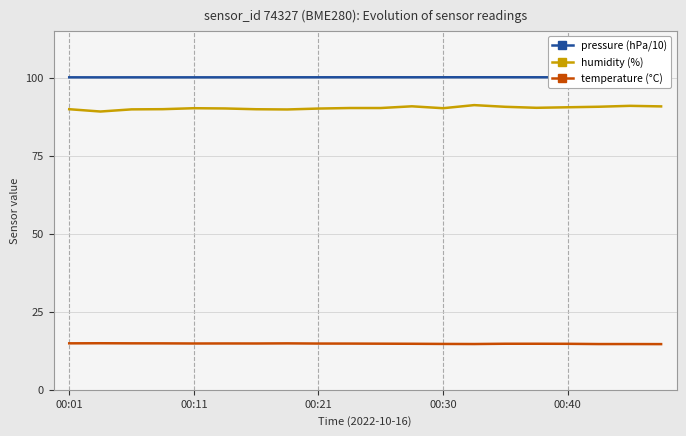

True or false: humidity (%) and temperature (°C) cross at least once.

False